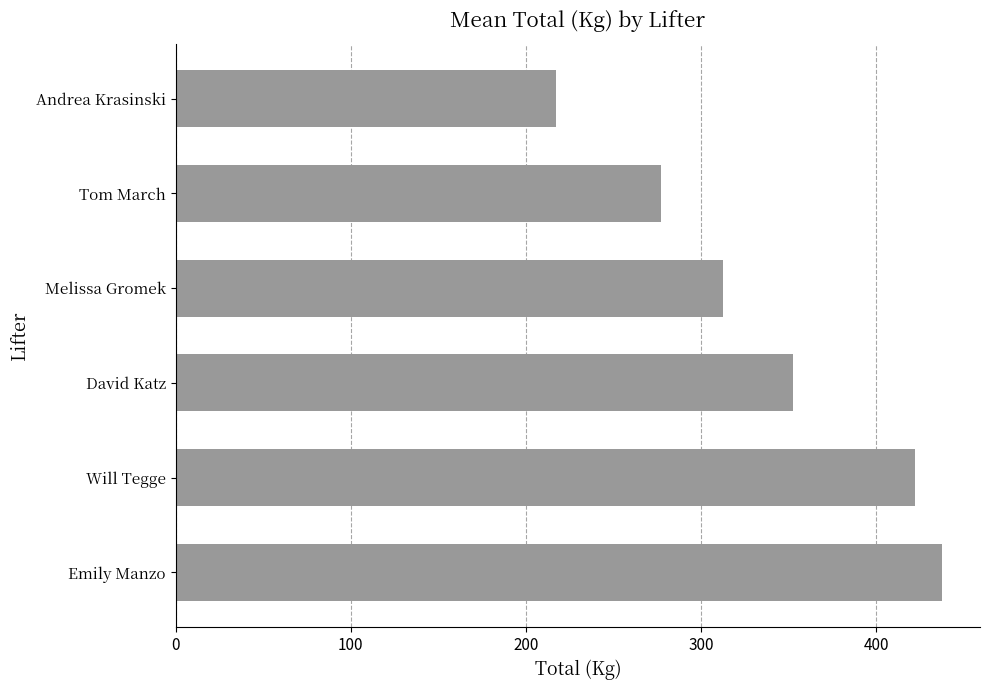

At which label is the value closest to 327?

Melissa Gromek